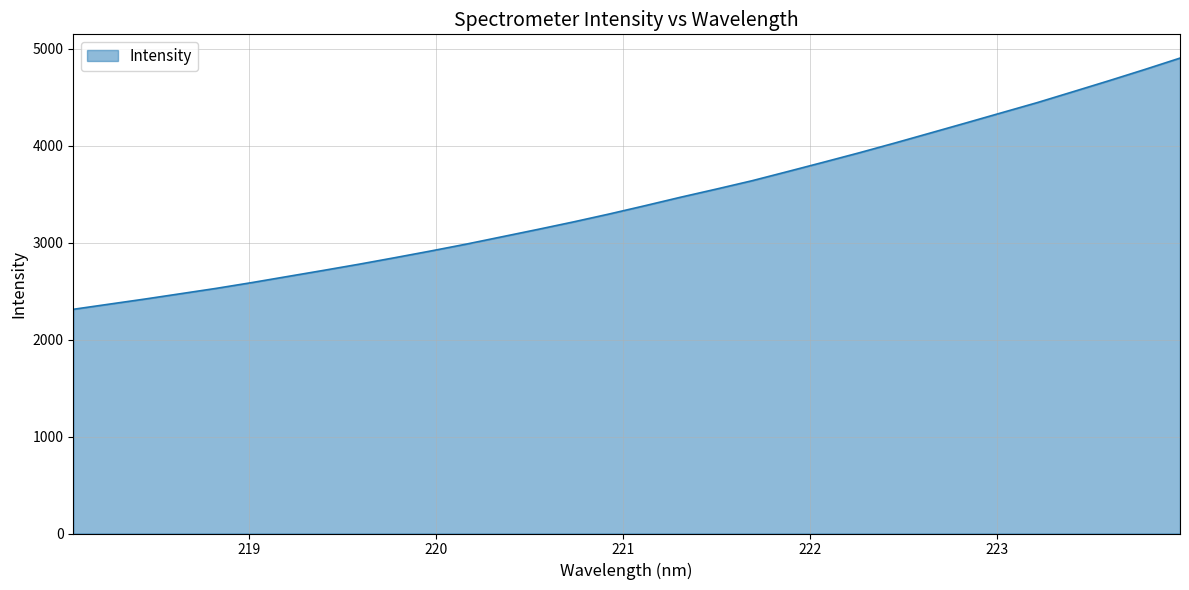

What is the difference between the maximum and minimum values?

2591.4